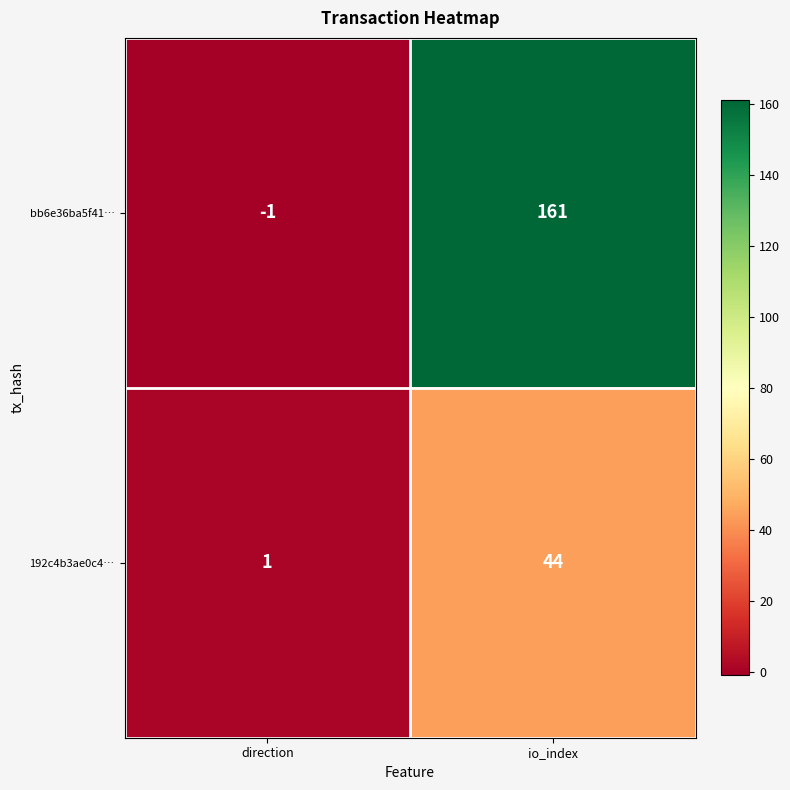

True or false: bb6e36ba5f41… has a value of -1 at direction.

True